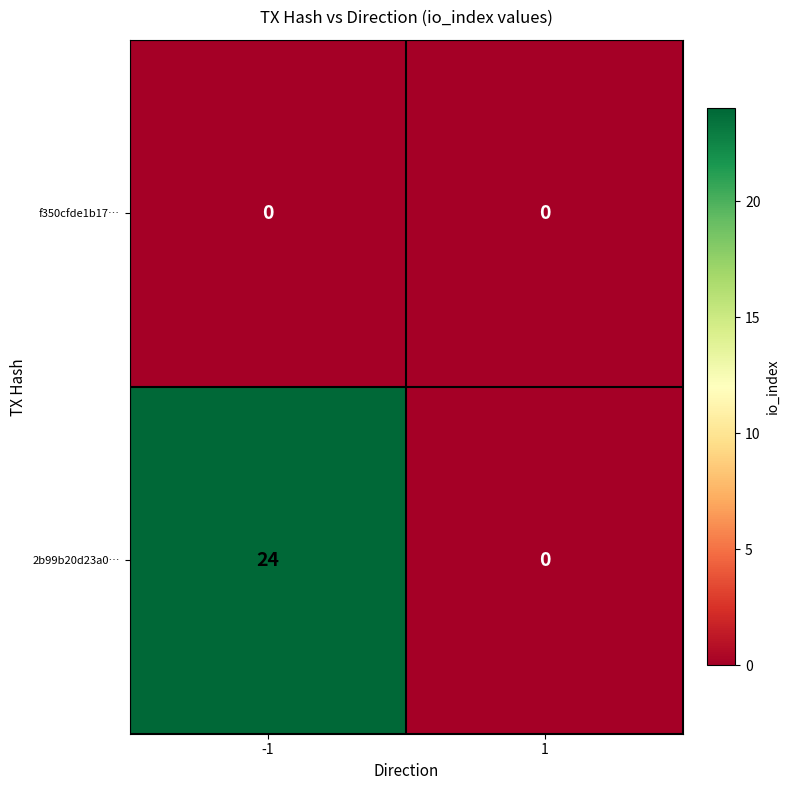

Which category has the highest value across all series?

-1